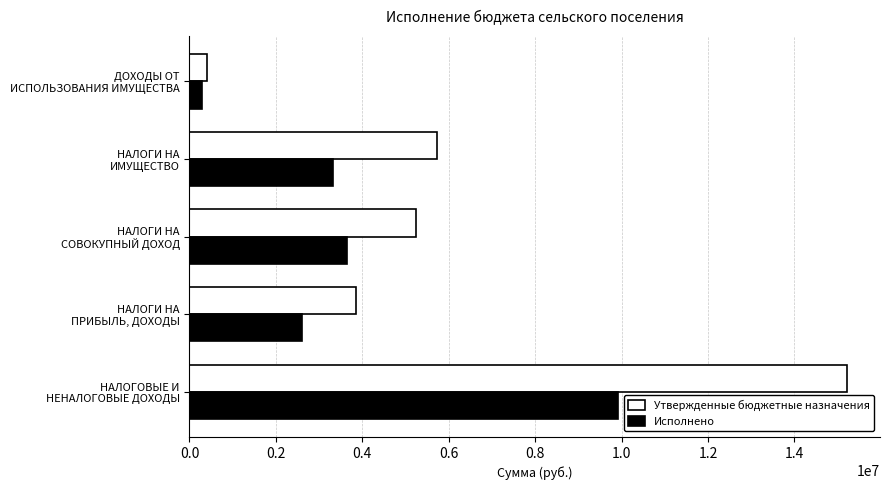

What is the difference between the maximum and minimum values in the Утвержденные бюджетные назначения series?

14824000.0